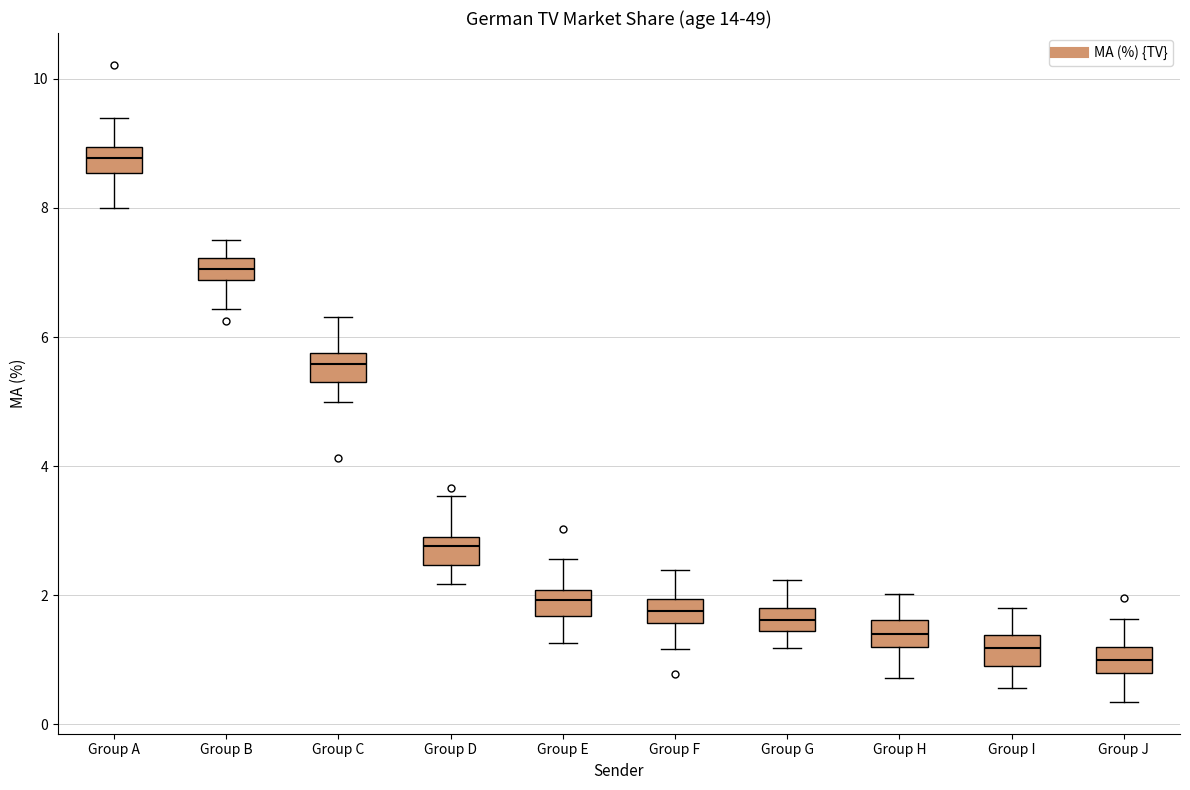

Which box's median line is the highest?

Group A